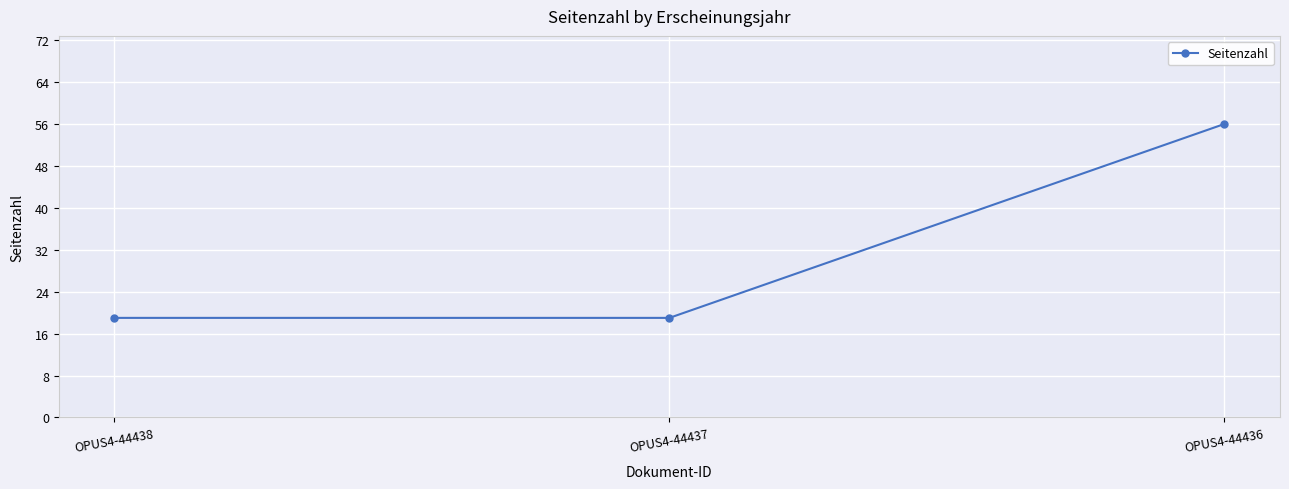

Which category has the highest value across all series?

OPUS4-44436